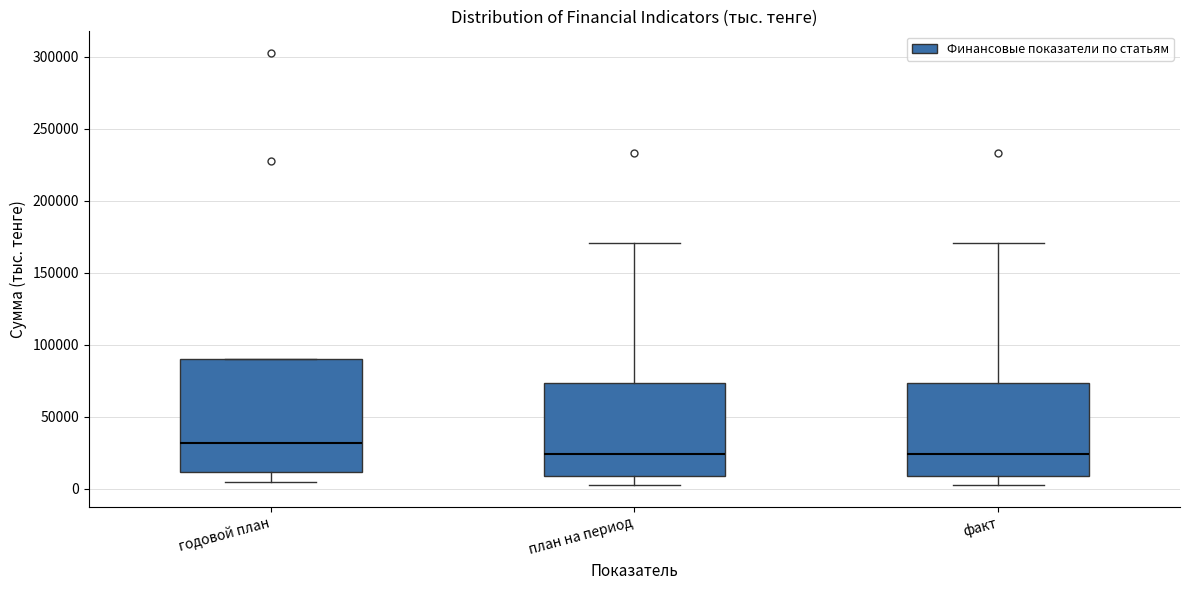

Reading left to right, transcribe this box plot: for each box, give where its median line is, the range the box spans, and where its two whiskers end, as read against the y-axis. The values are not printed on the chart, so give them approximately, as read against the axis.

годовой план: median 30000, box 10000 to 90000, whiskers 5000 to 90000
план на период: median 25000, box 10000 to 75000, whiskers 5000 to 170000
факт: median 25000, box 10000 to 75000, whiskers 5000 to 170000